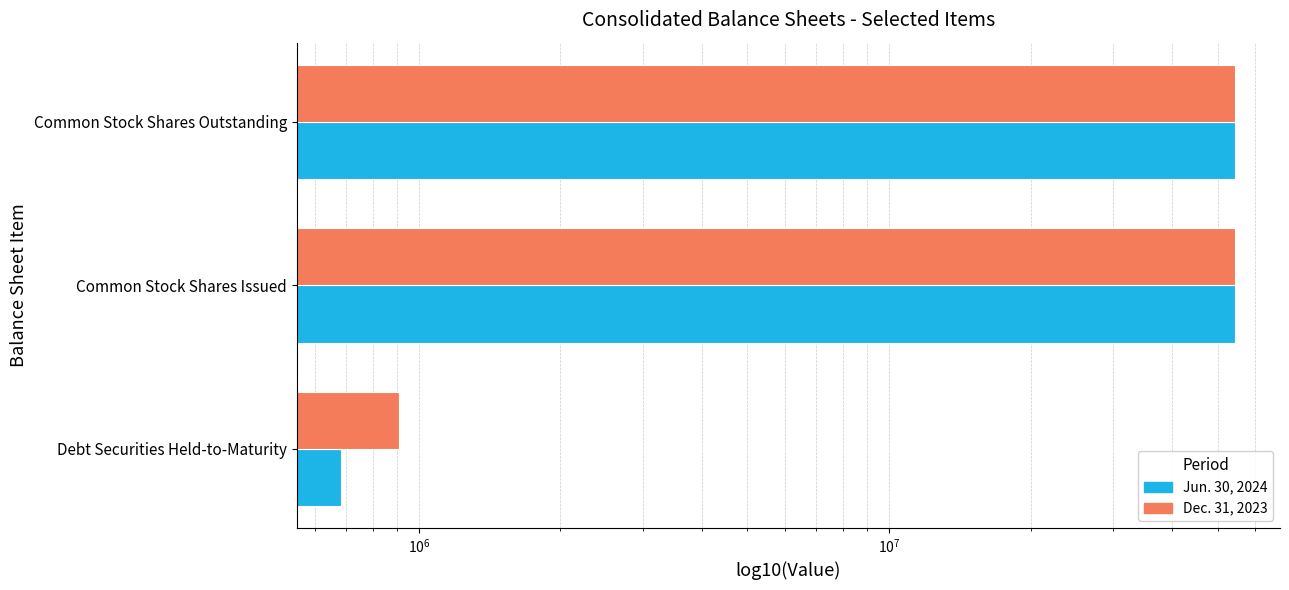

The value of Dec. 31, 2023 at Common Stock Shares Issued is 13834814. True or false?

False